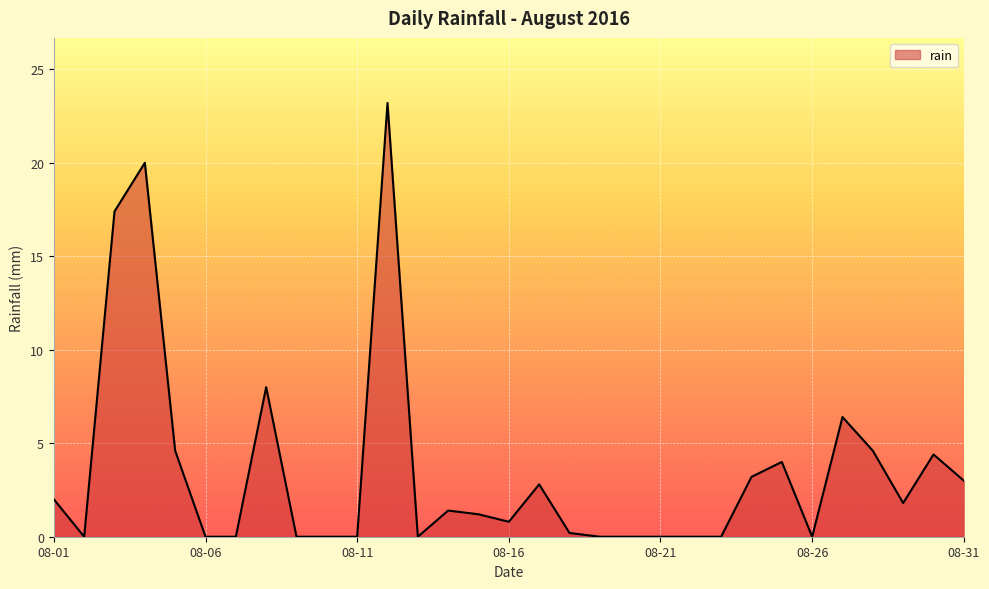

Count the number of categories in the chart.

31